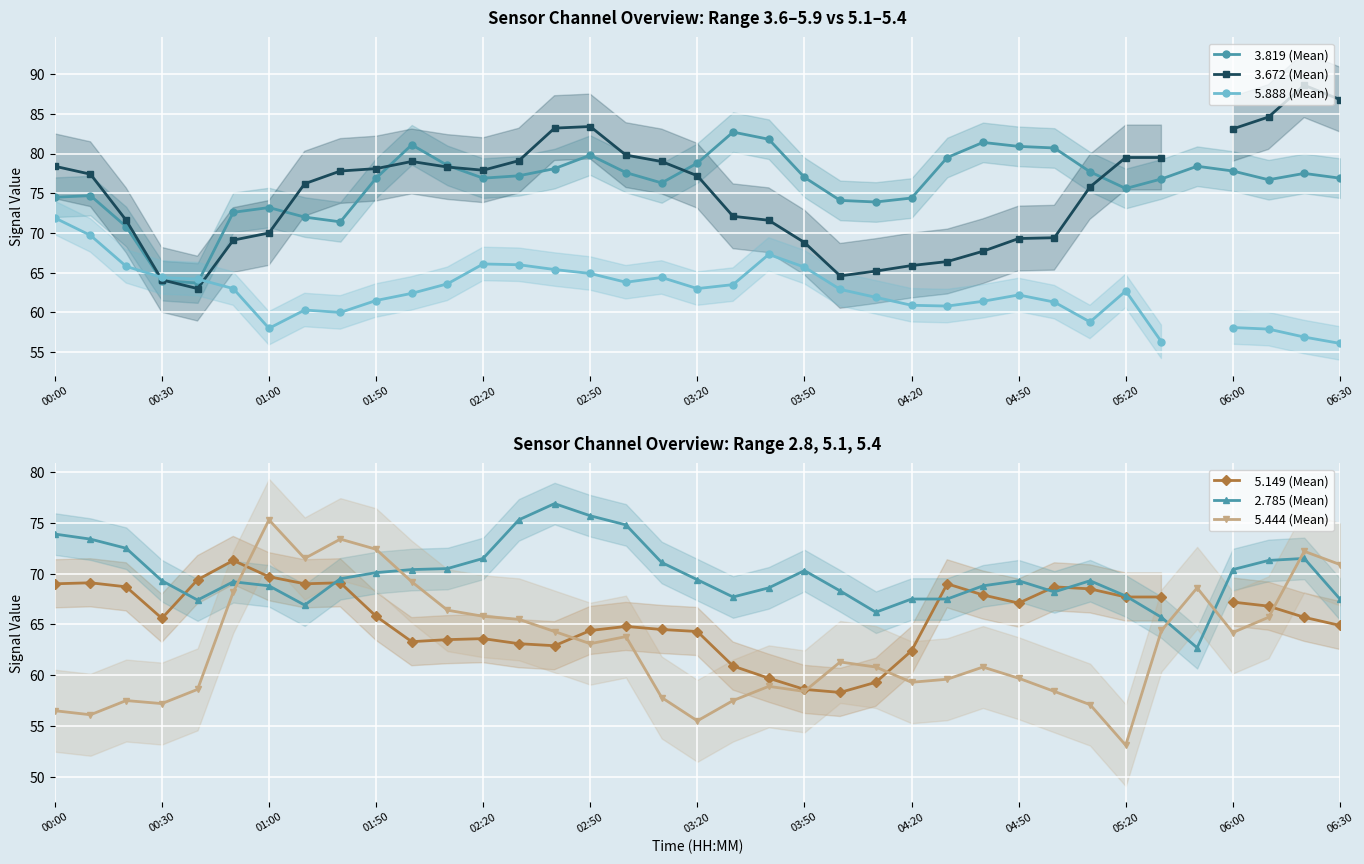

How many data points does each series have?

37